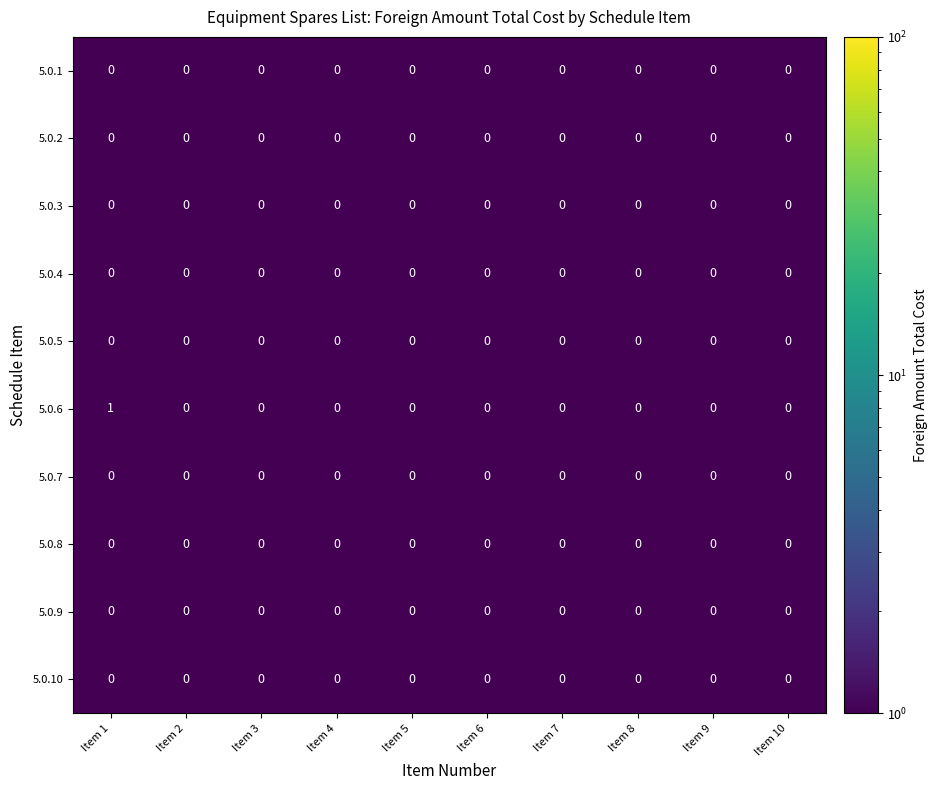

Which category has the highest value across all series?

Item 1